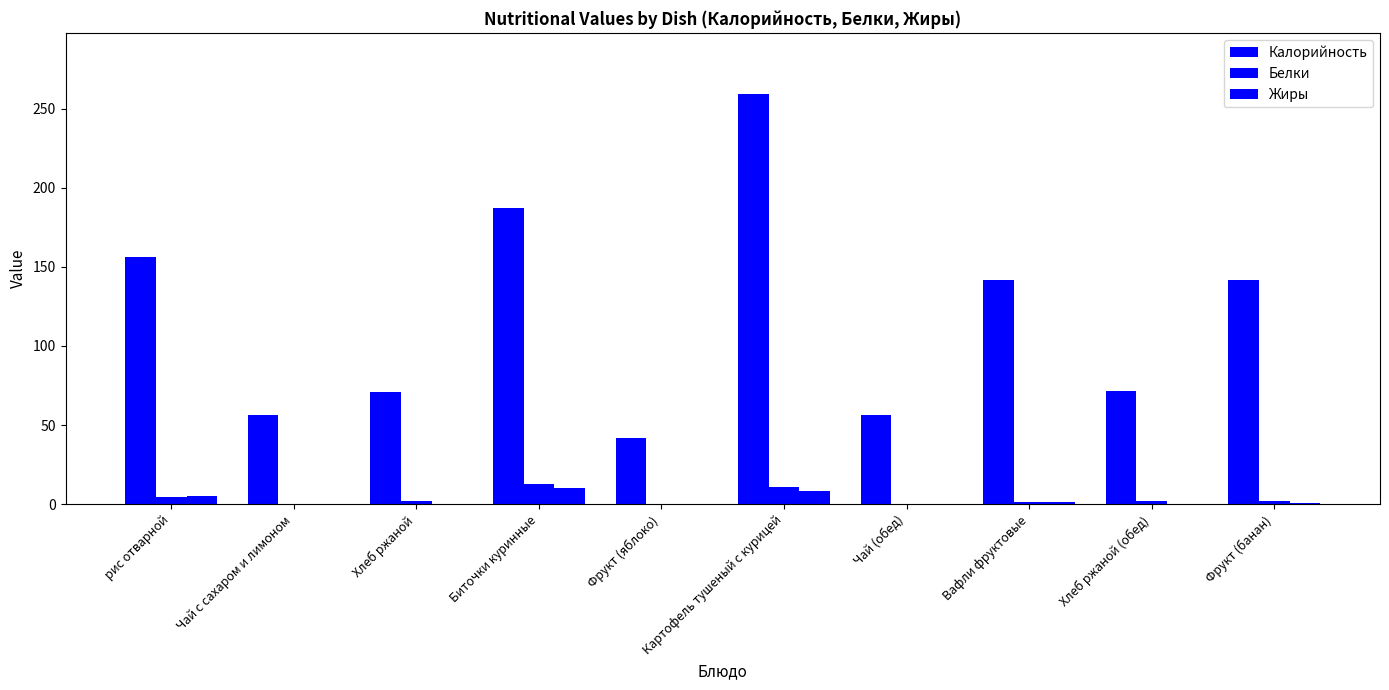

What is the label of the 1st bar from the left?

рис отварной